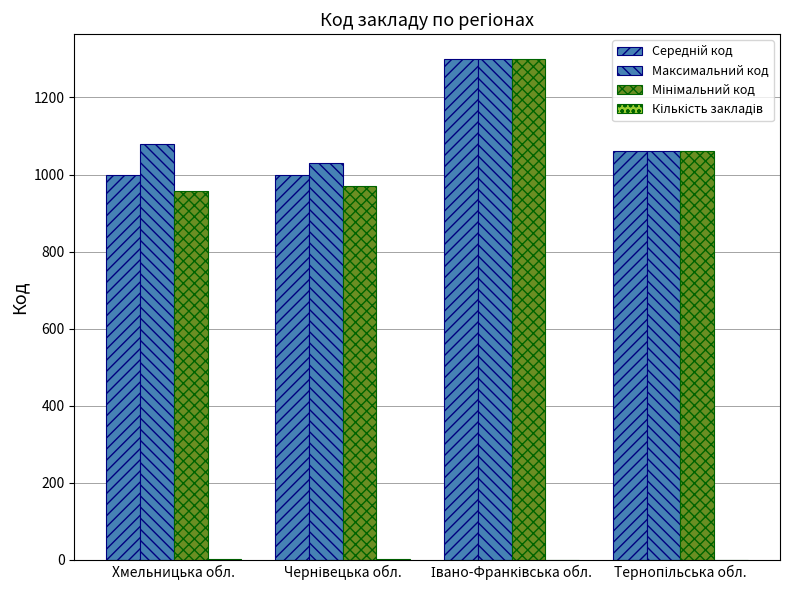

How many categories are shown in the chart?

4